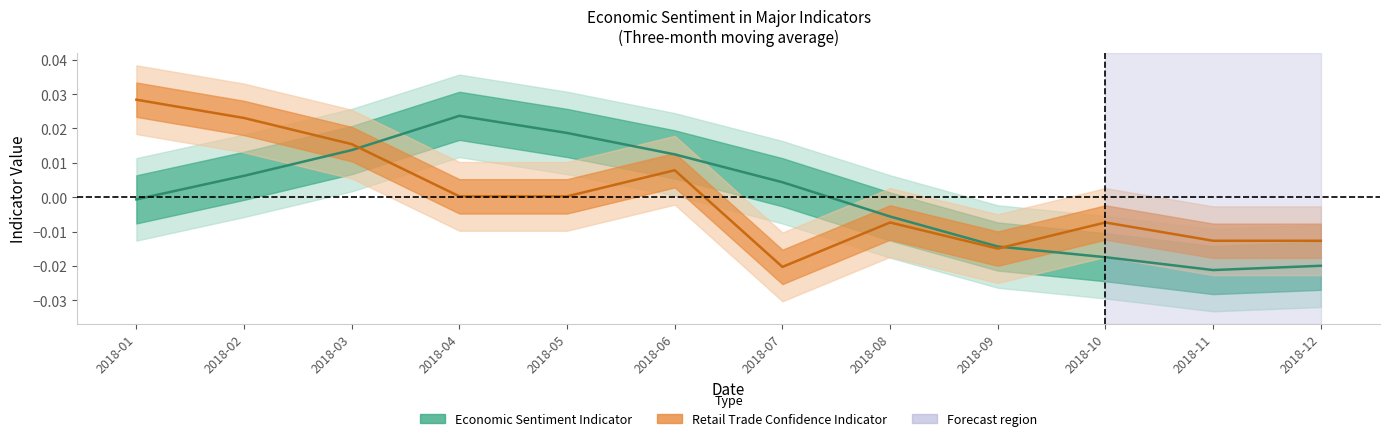

Which series ends up on top after the final intersection of Retail trade confidence indicator and Economic Sentiment Indicator?

Retail trade confidence indicator